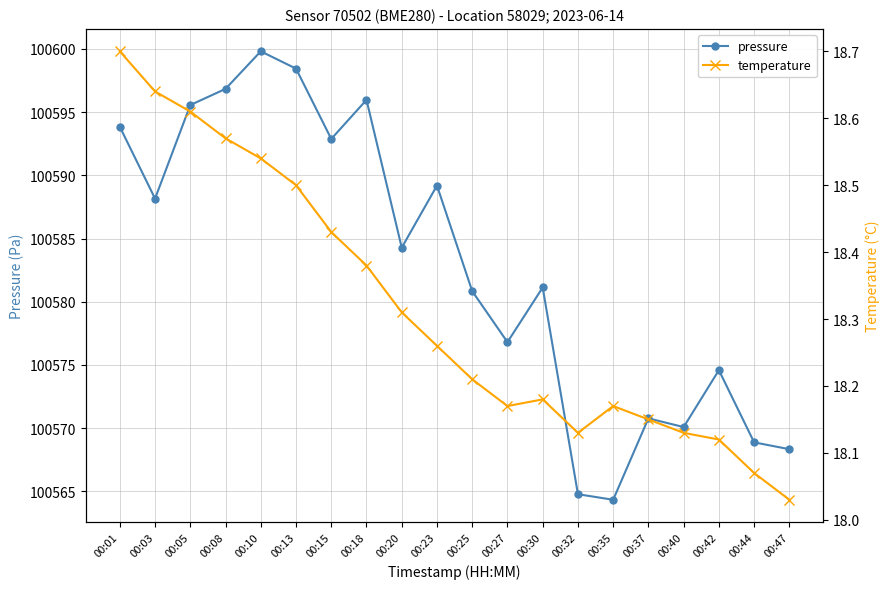

What is the highest value of the pressure series?

100599.8